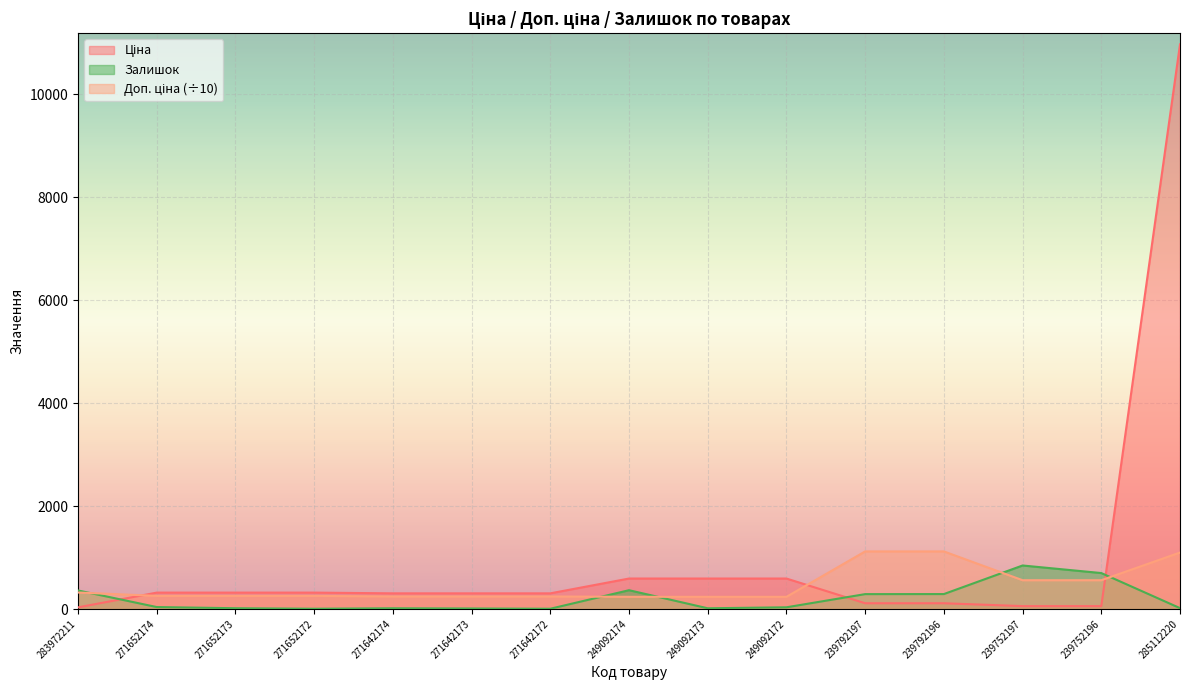

List the series in order of their overall mean, highest first.

Ціна, Доп. ціна, Залишок